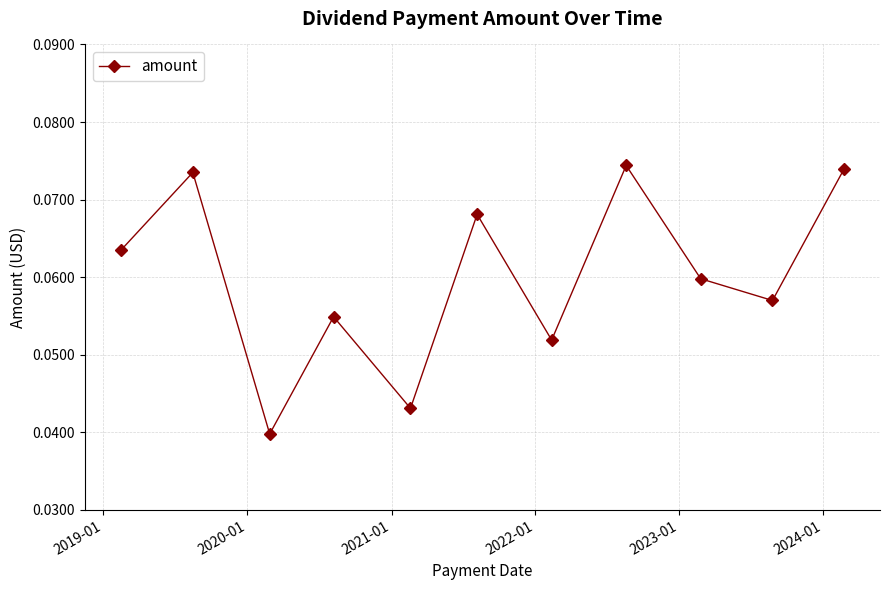

How many points are higher than both their immediate neighbors (excluding endpoints)?

4